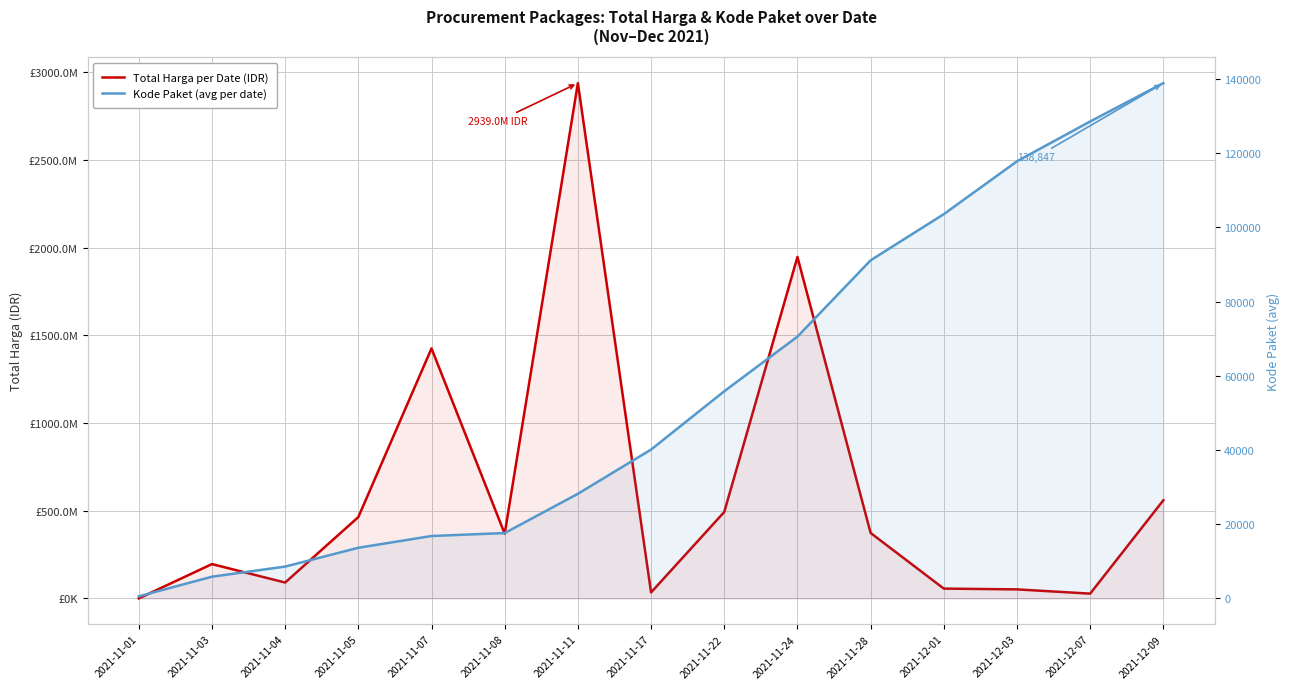

True or false: Total Harga per Date (IDR) and Kode Paket (avg per date) cross at least once.

False